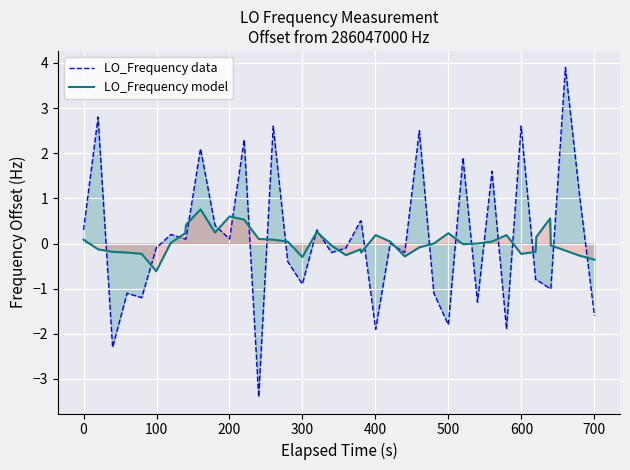

What is the smallest value displayed?

-3.4